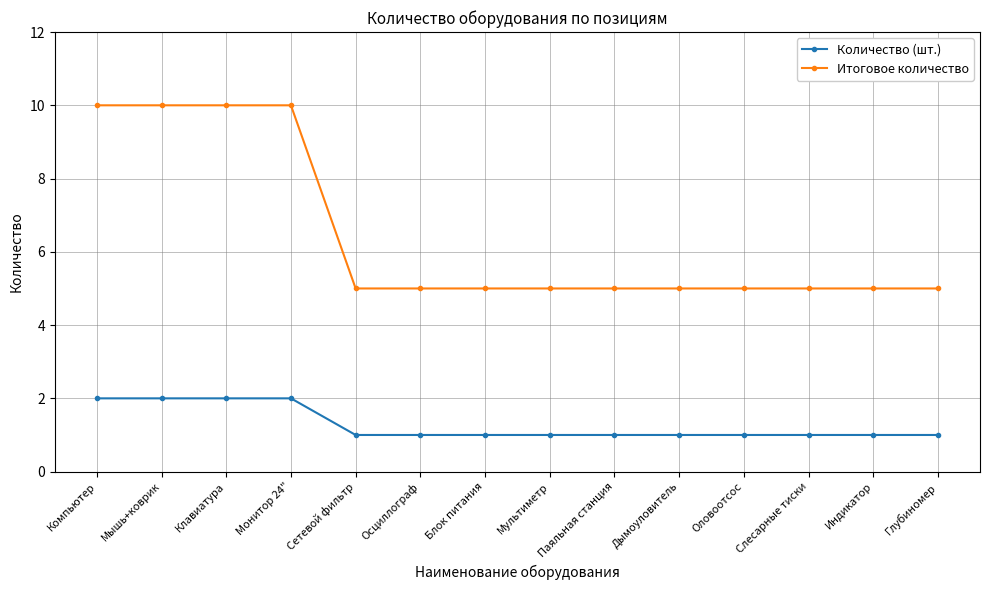

Between Компьютер and Дымоуловитель, which series saw the biggest shift?

Итоговое количество